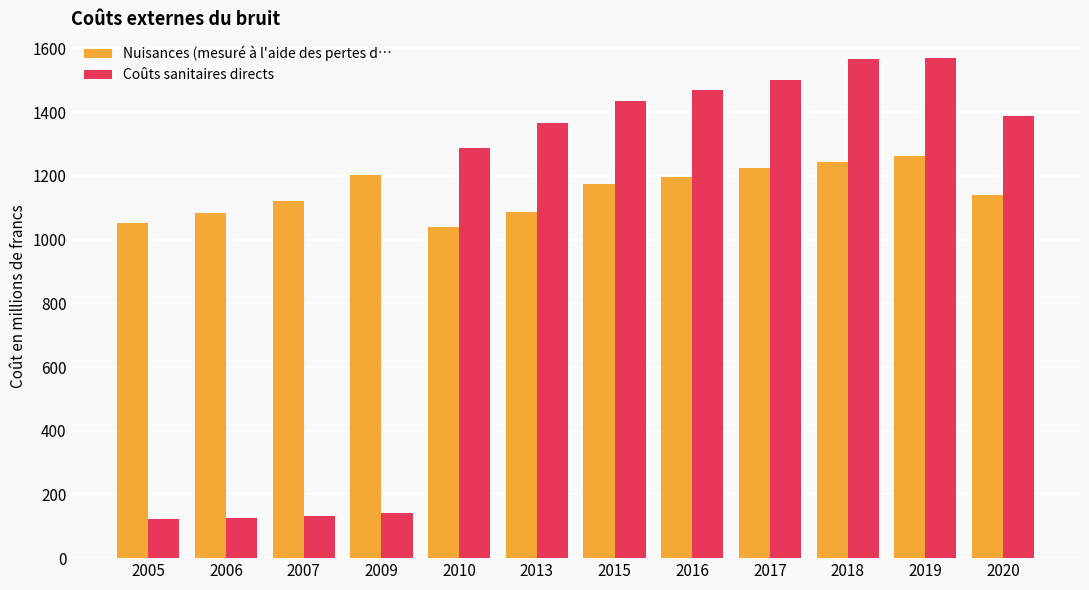

Which series has the largest range (max minus min)?

Coûts sanitaires directs